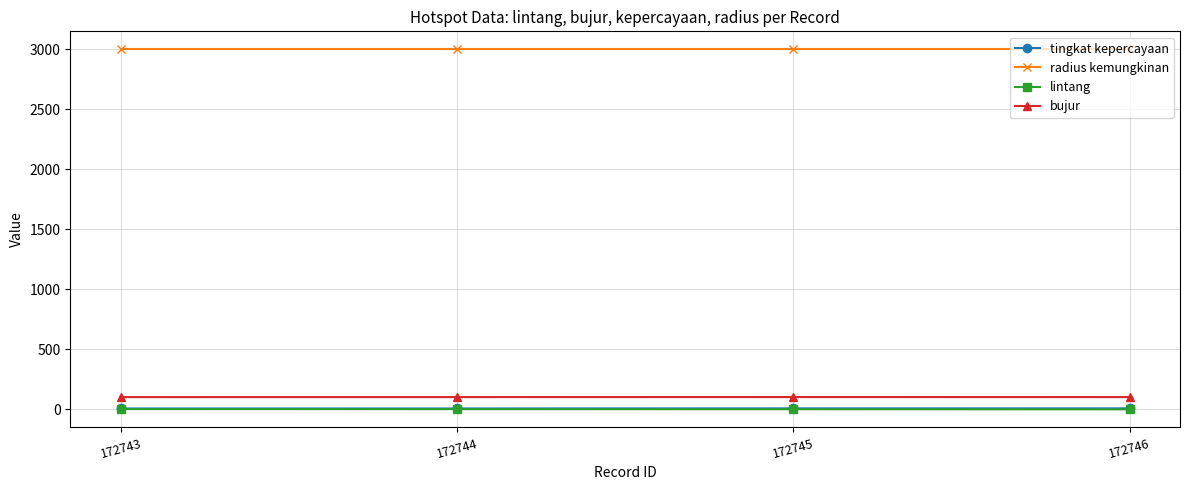

True or false: tingkat kepercayaan and radius kemungkinan cross at least once.

False